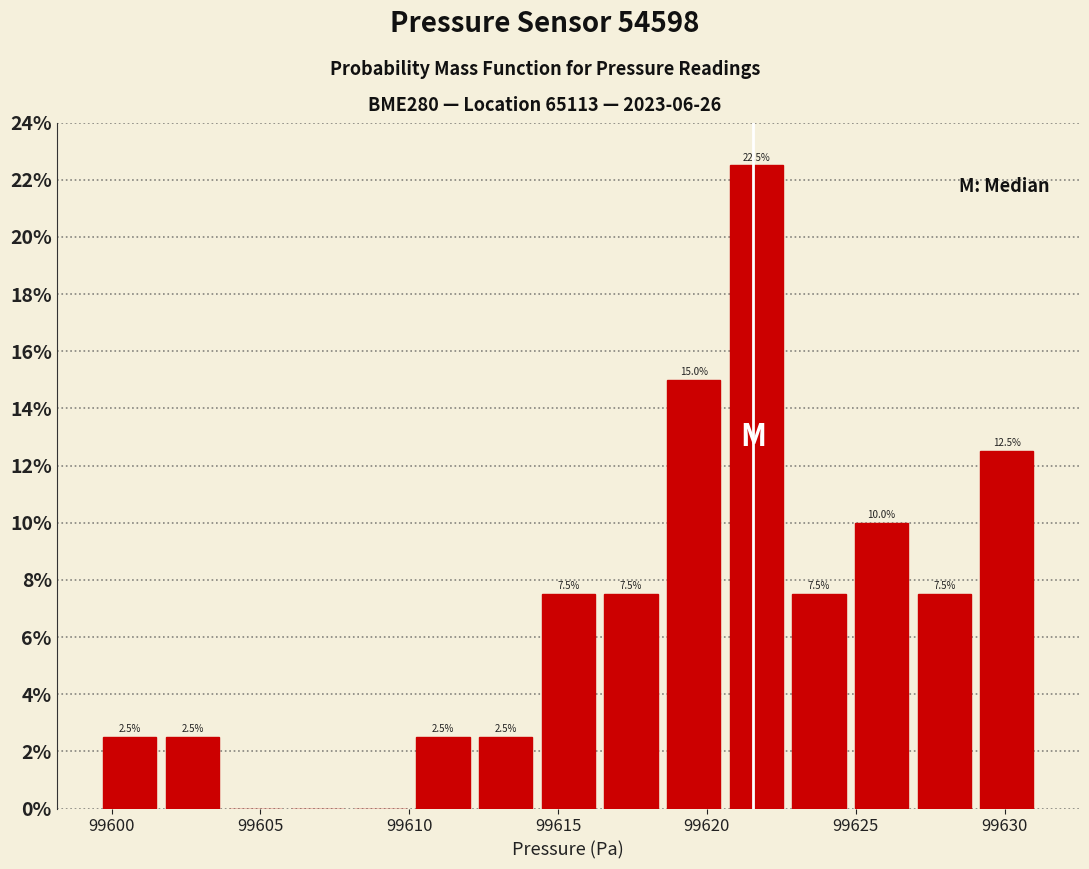

Over which range of the x-axis is the bar tallest?

99620.5 to 99622.5